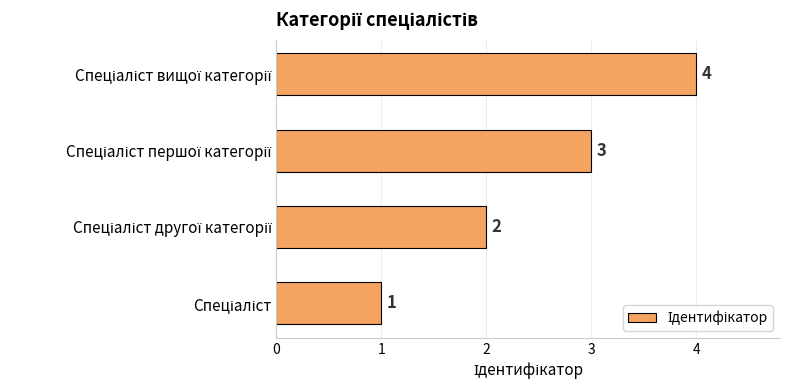

What is the difference between the maximum and minimum values?

3